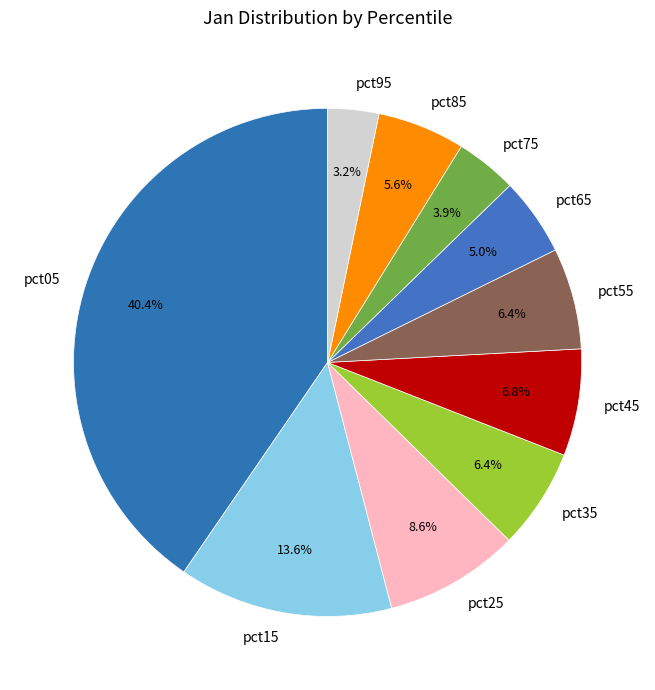

Do pct15 and pct25 together represent more than half of the pie?

No